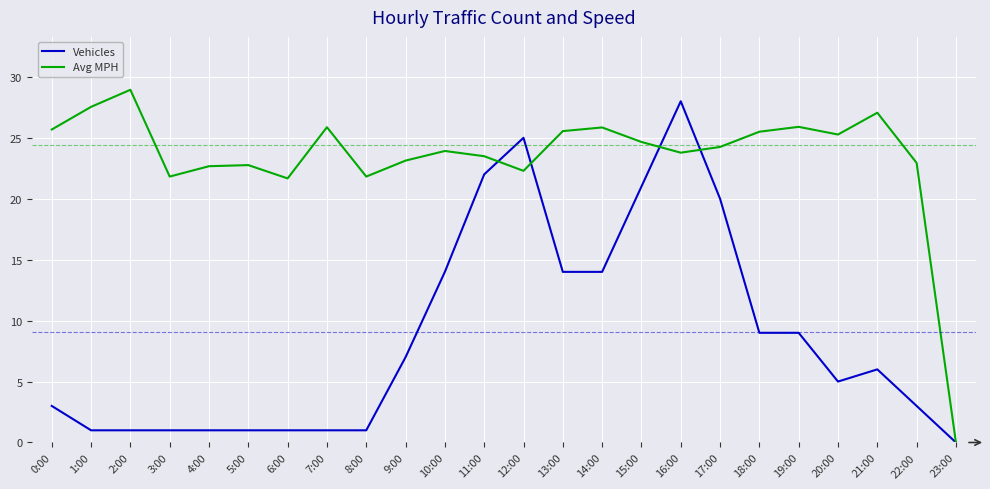

Is the value of Vehicles at 10:00 greater than the value of Avg MPH at 21:00?

No